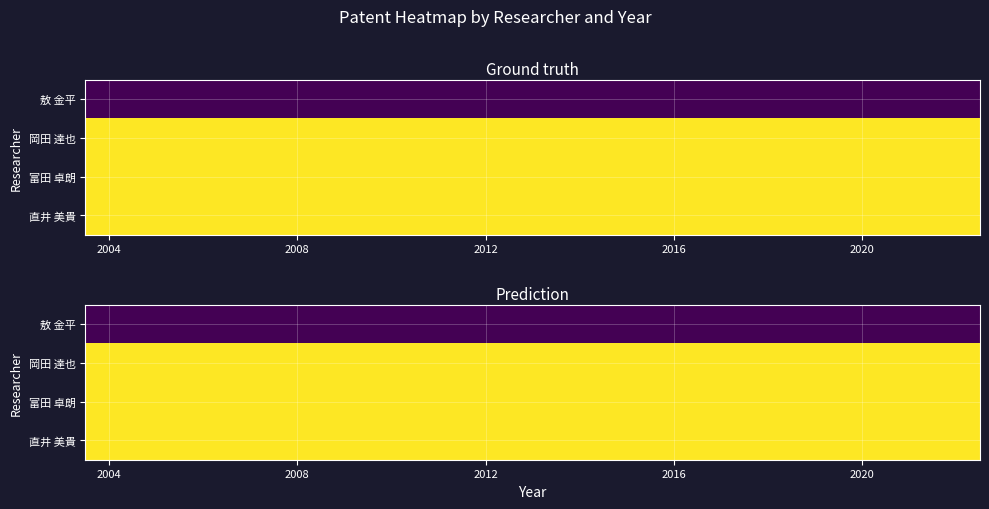

At which category does the chart reach its minimum across all series?

2004